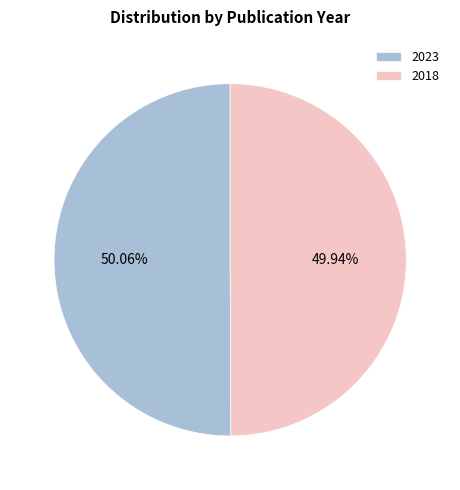

To the nearest percent, what percentage of the pie is 2018?

50%